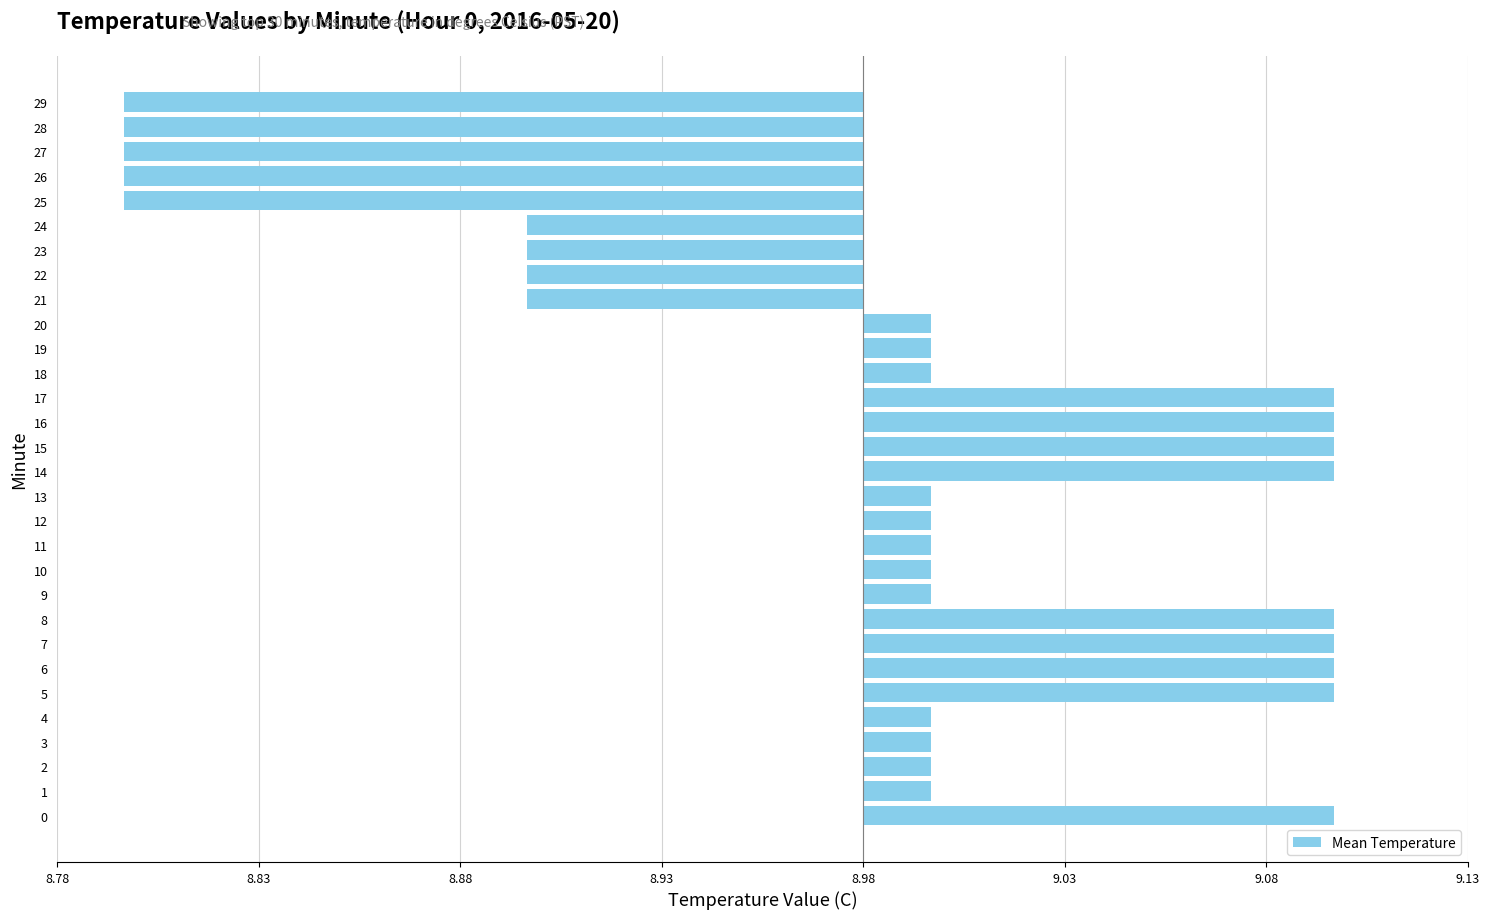

Does the chart contain any negative values?

Yes